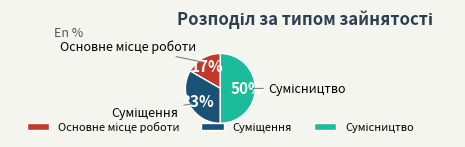

To the nearest percent, what is the average slice percentage?

33%